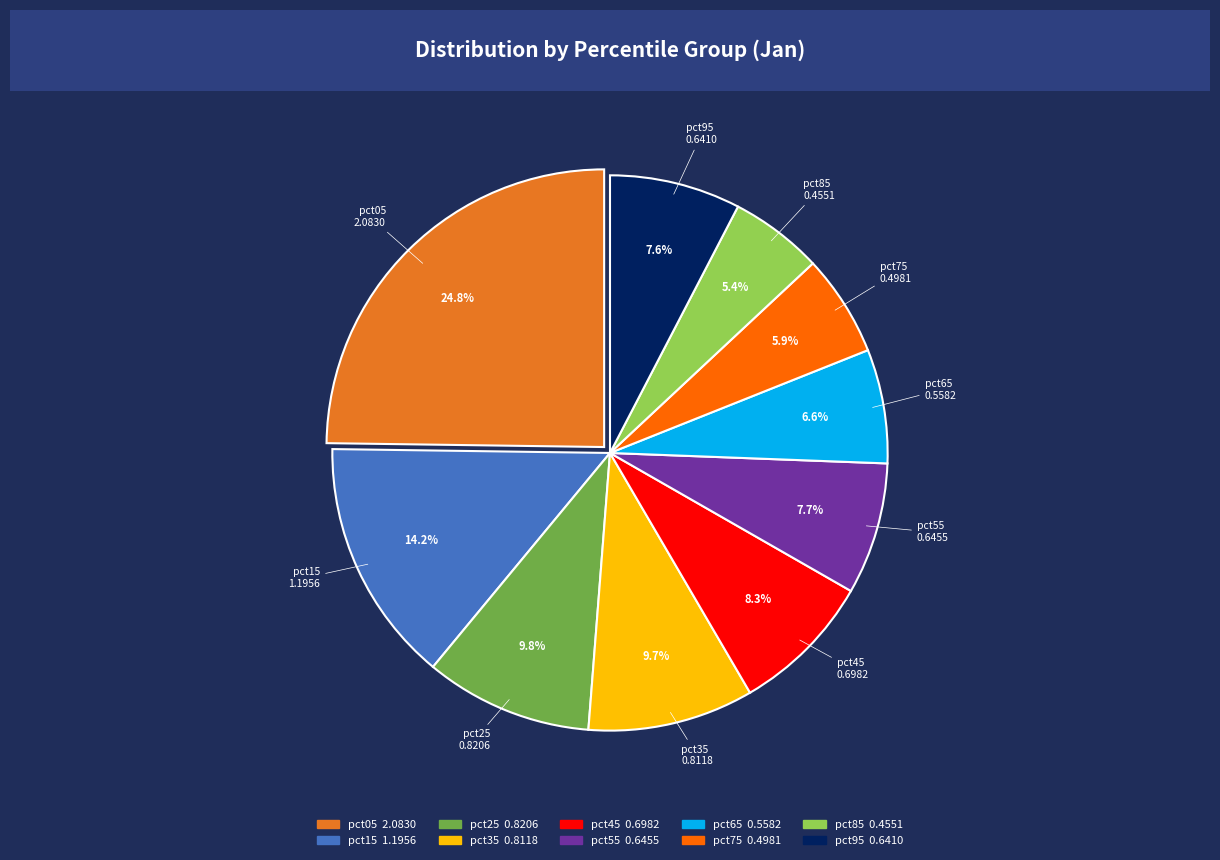

Is it true that pct65 is 7% of the pie?

True